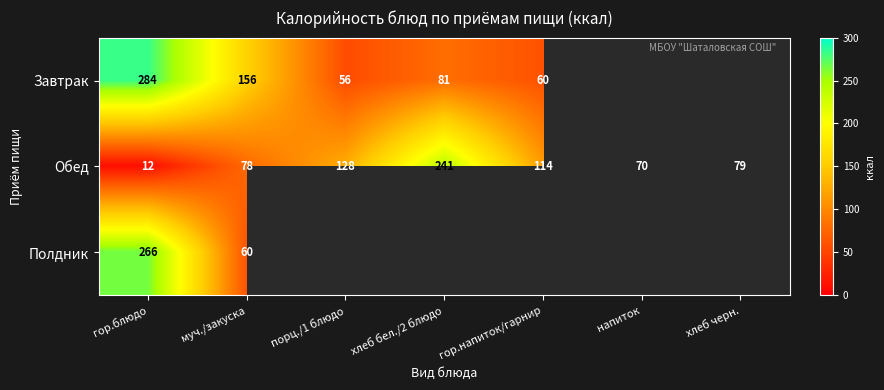

What is the minimum value for Обед?

12